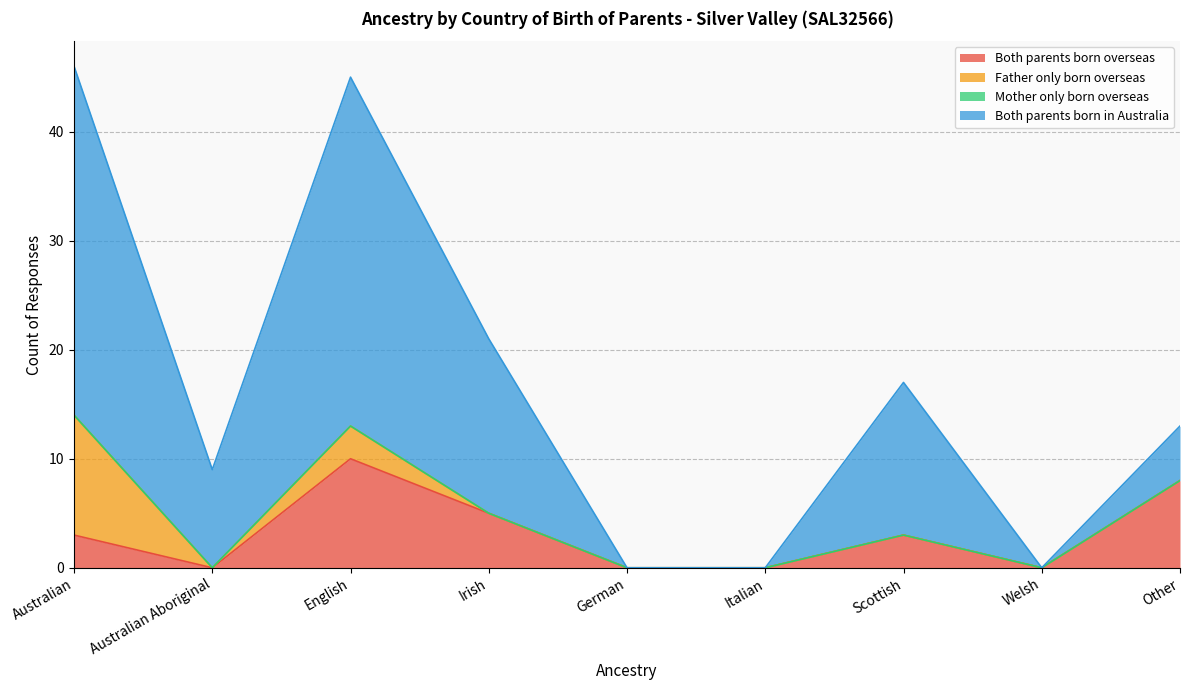

The Both parents born in Australia series shows 0 at German. True or false?

True